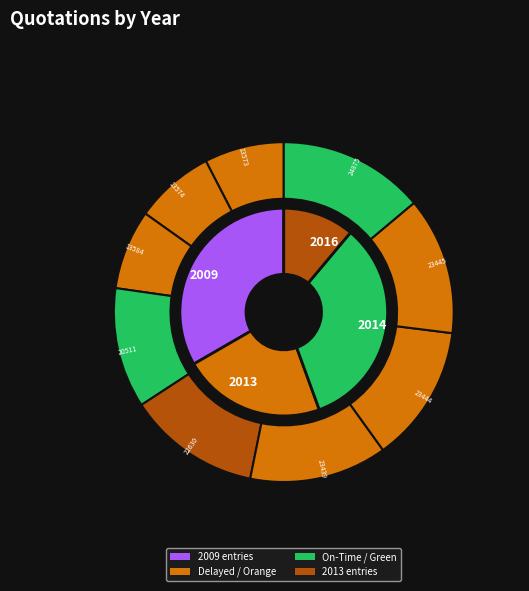

Is 2009-09-14 the majority of the pie?

No